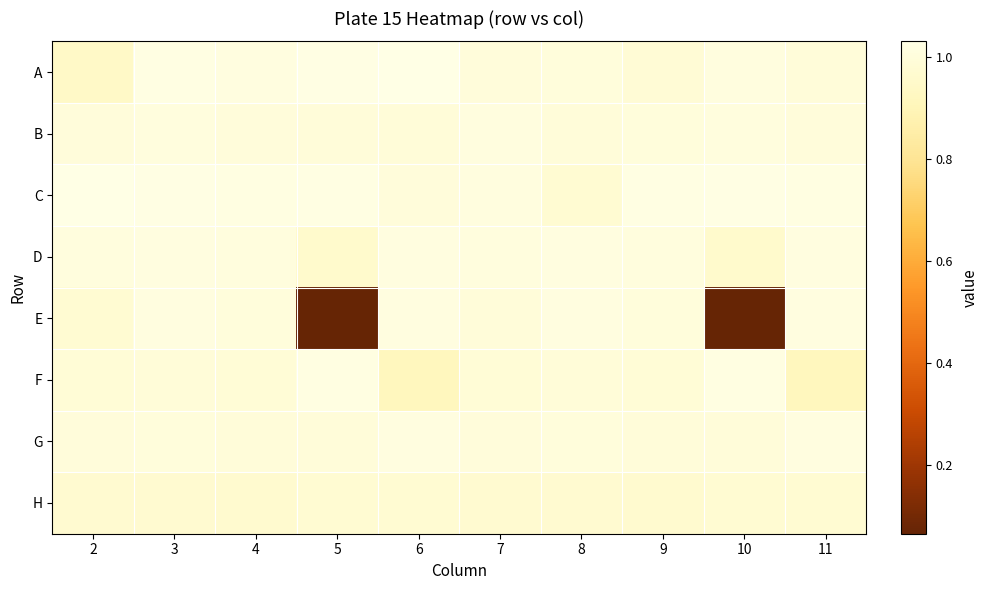

Reading right to left, list all the values displayed in this chart.

A: 11=1.0	10=1.0	9=1.0	8=1.0	7=1.0	6=1.0	5=1.0	4=1.0	3=1.0	2=0.9
B: 11=1.0	10=1.0	9=1.0	8=1.0	7=1.0	6=1.0	5=1.0	4=1.0	3=1.0	2=1.0
C: 11=1.0	10=1.0	9=1.0	8=1.0	7=1.0	6=1.0	5=1.0	4=1.0	3=1.0	2=1.0
D: 11=1.0	10=1.0	9=1.0	8=1.0	7=1.0	6=1.0	5=1.0	4=1.0	3=1.0	2=1.0
E: 11=1.0	10=0.1	9=1.0	8=1.0	7=1.0	6=1.0	5=0.1	4=1.0	3=1.0	2=1.0
F: 11=0.9	10=1.0	9=1.0	8=1.0	7=1.0	6=0.9	5=1.0	4=1.0	3=1.0	2=1.0
G: 11=1.0	10=1.0	9=1.0	8=1.0	7=1.0	6=1.0	5=1.0	4=1.0	3=1.0	2=1.0
H: 11=1.0	10=1.0	9=1.0	8=1.0	7=1.0	6=1.0	5=1.0	4=1.0	3=1.0	2=1.0